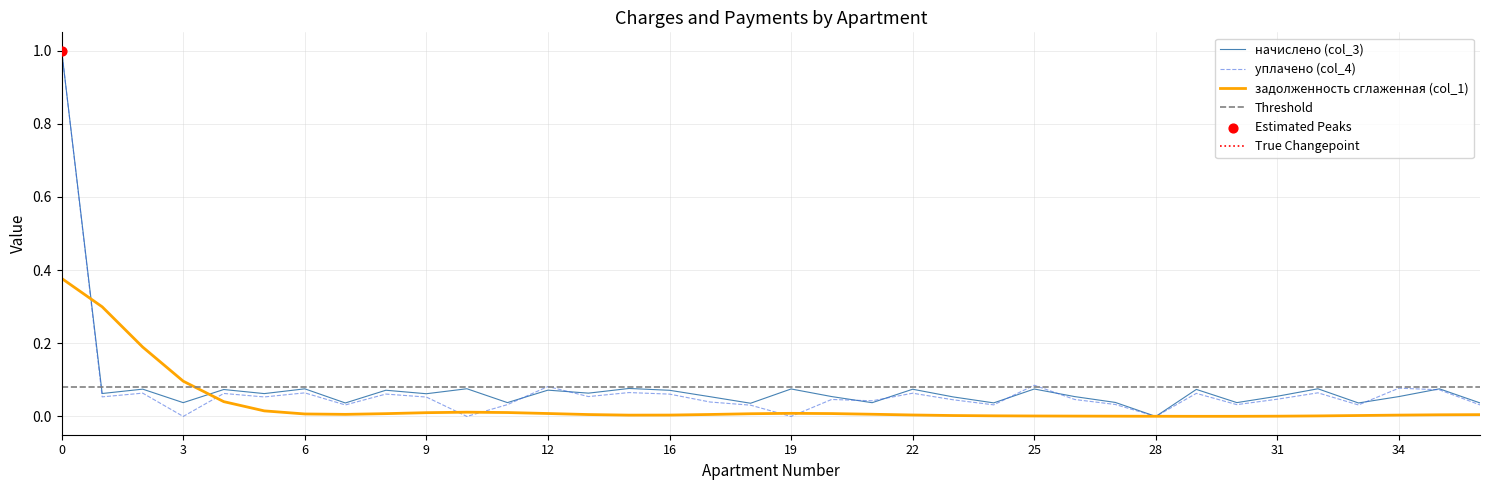

Which series has the largest Y range (max minus min)?

начислено (col_3)